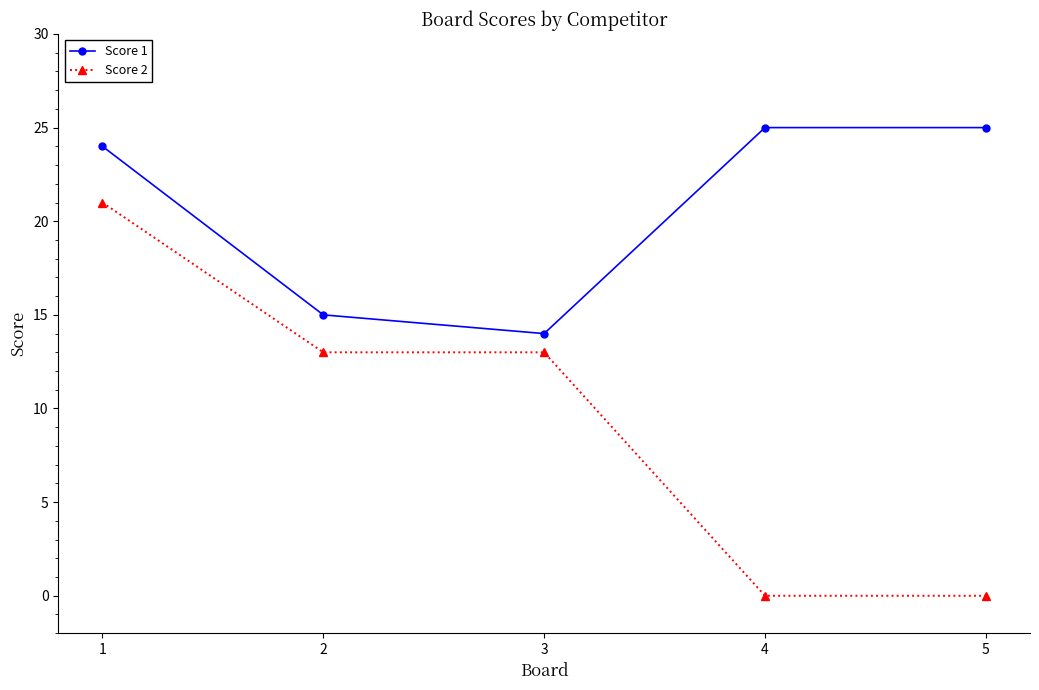

True or false: Score 2 has more than 1 interior local peaks.

False